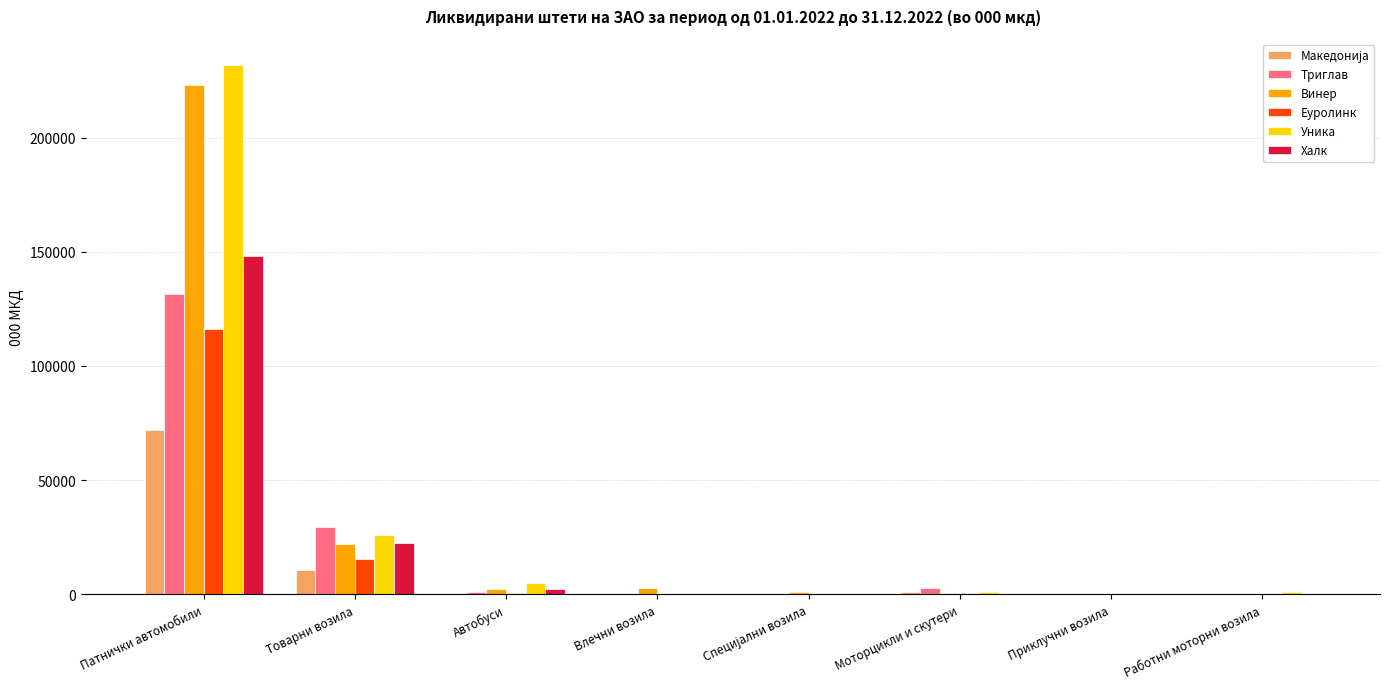

What is the maximum value shown in the chart?

231691.0